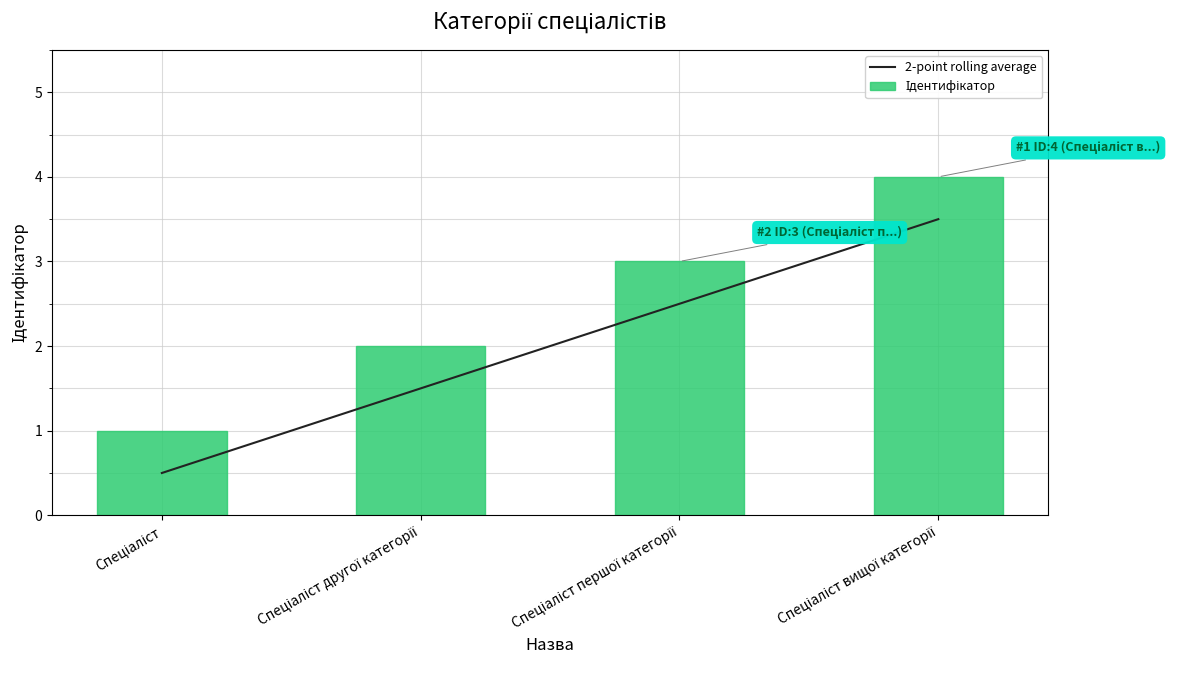

What is the sum of all 2-point rolling average values?

8.0